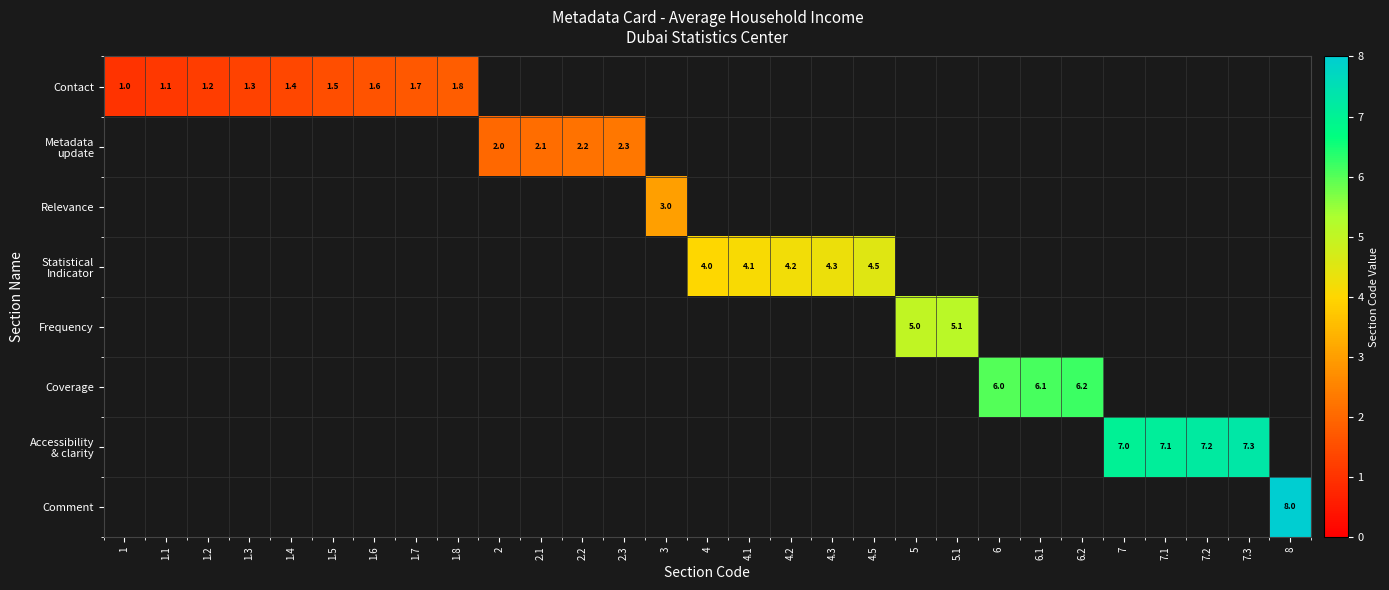

True or false: Contact has a value of 0.0 at 6.1.

True